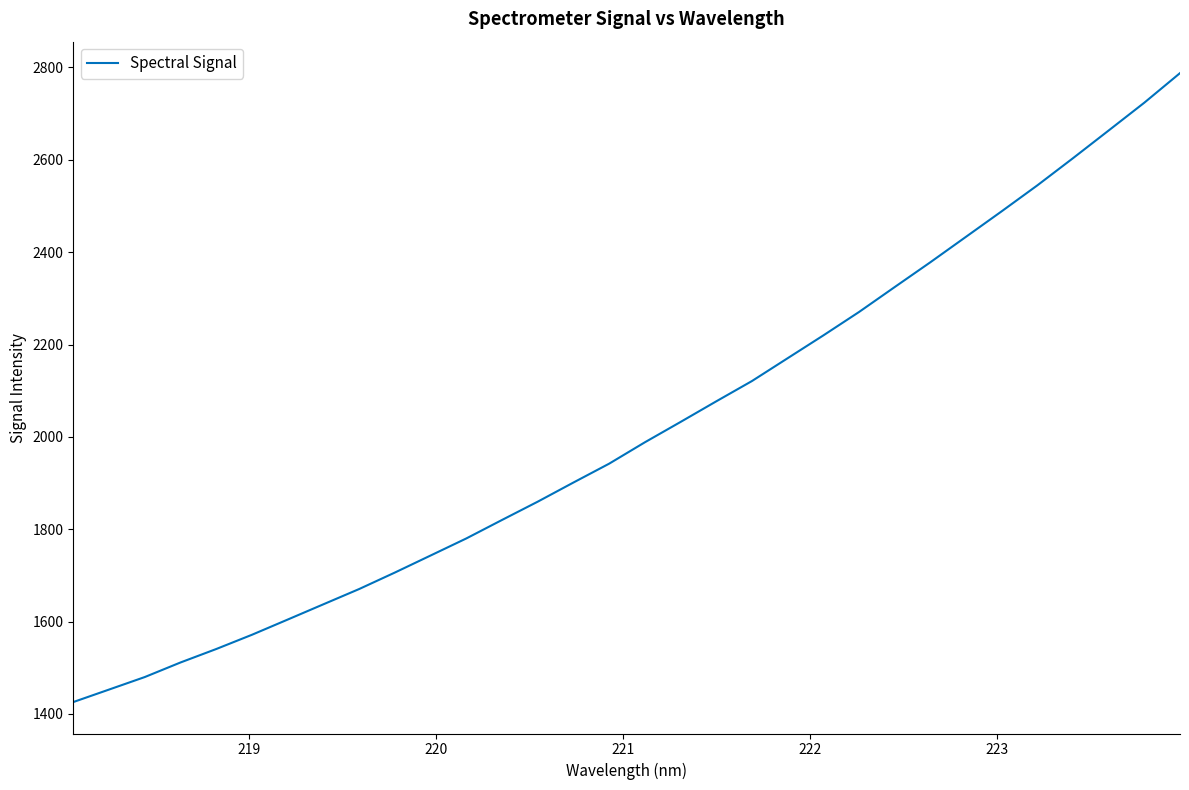

What is the difference between the maximum and minimum values?

1361.8